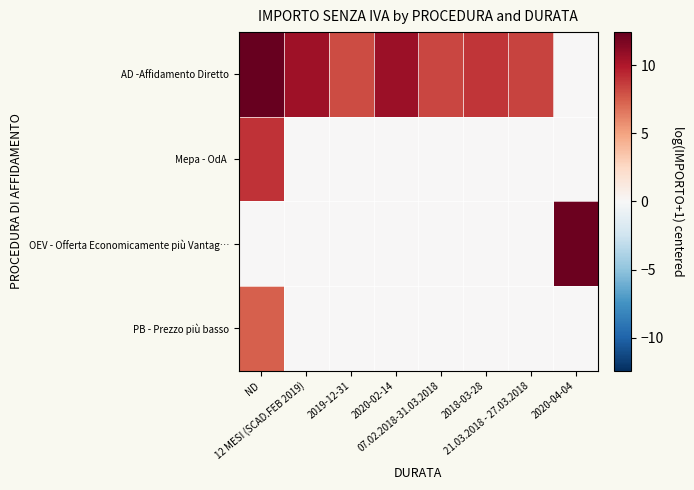

At which category is the sum across all series the highest?

ND